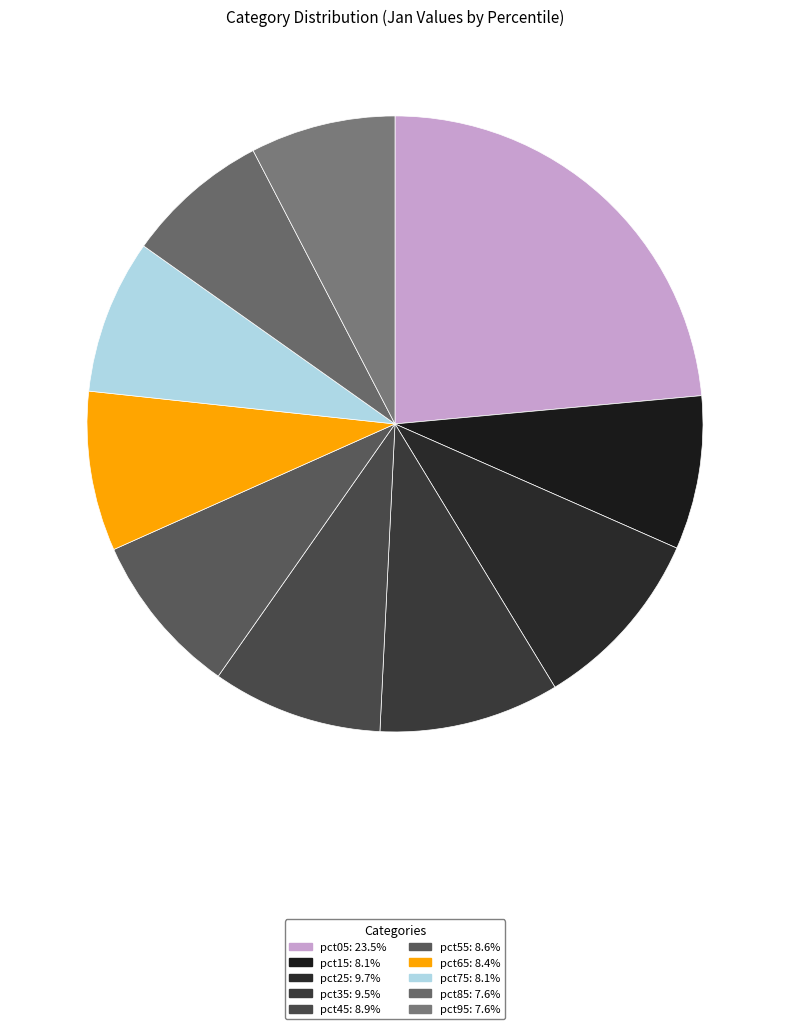

What is the change in value from pct25 to pct85?

-0.3